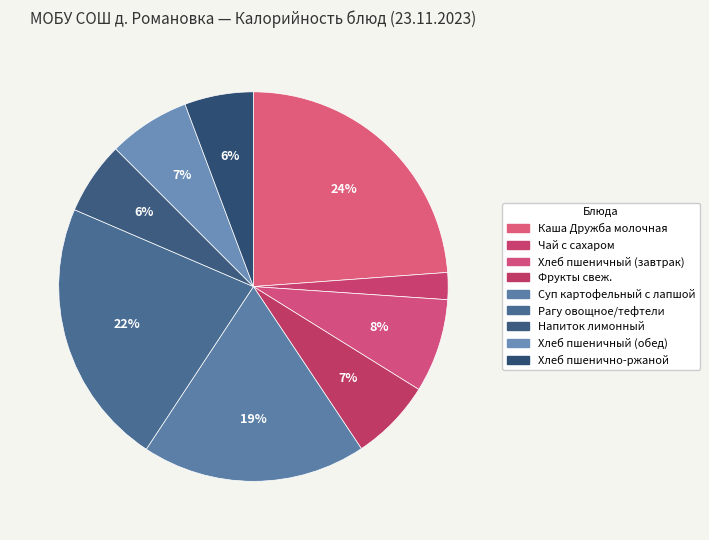

To the nearest percent, what is the average slice percentage?

11%